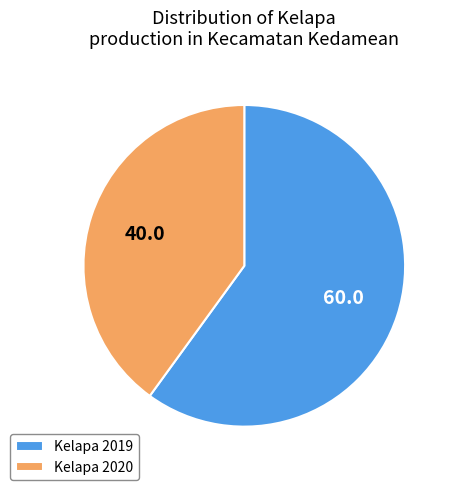

Combined, do Kelapa 2019 and Kelapa 2020 account for over 50%?

Yes